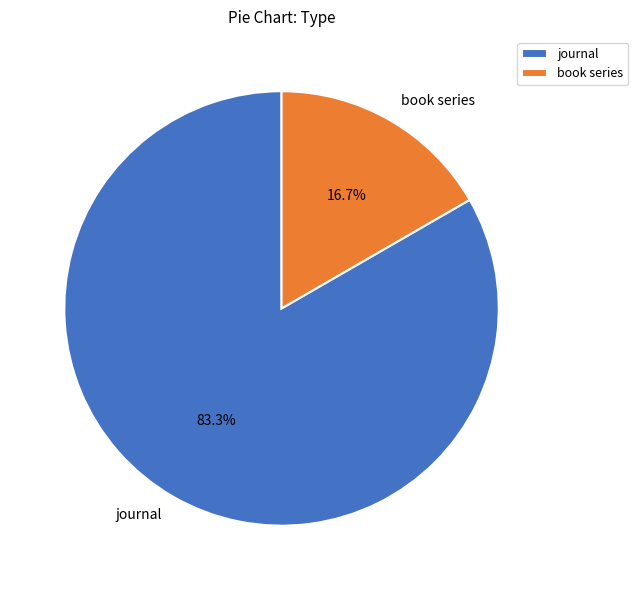

Do book series and journal together represent more than half of the pie?

Yes